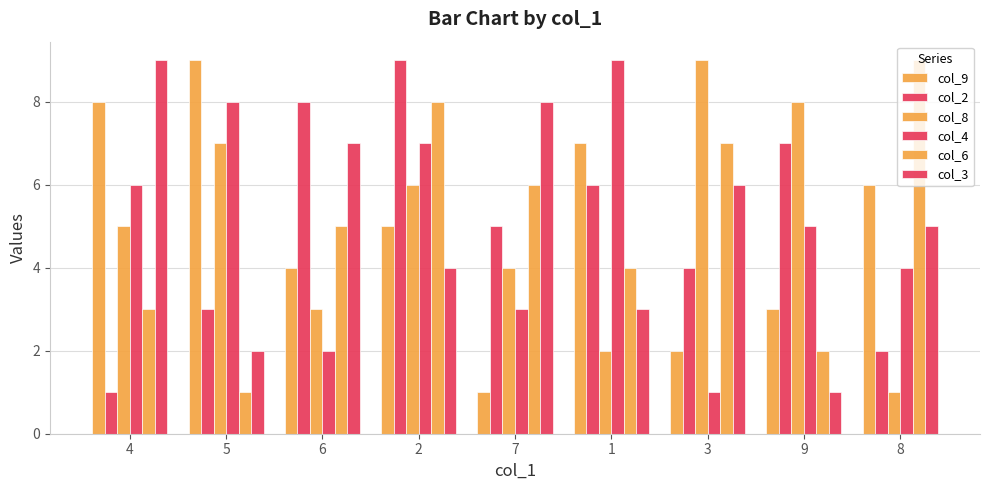

What position from the left is 4?

1